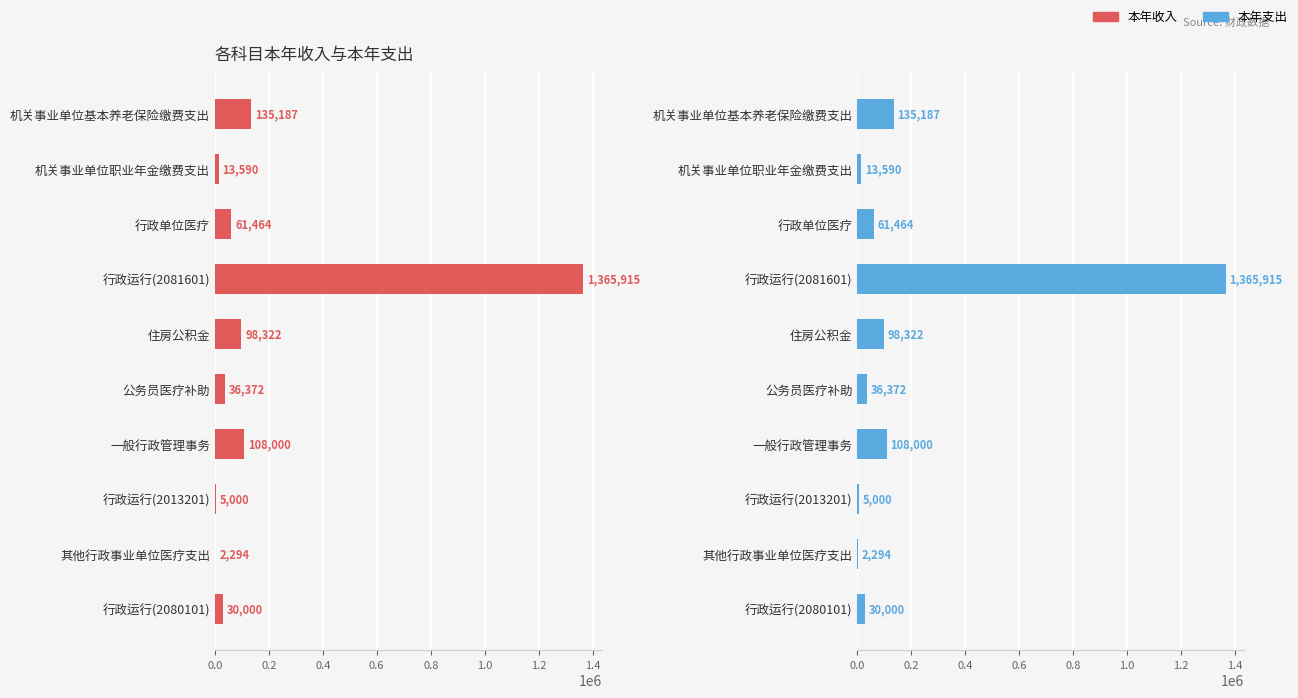

Which series has the widest spread of values?

本年收入